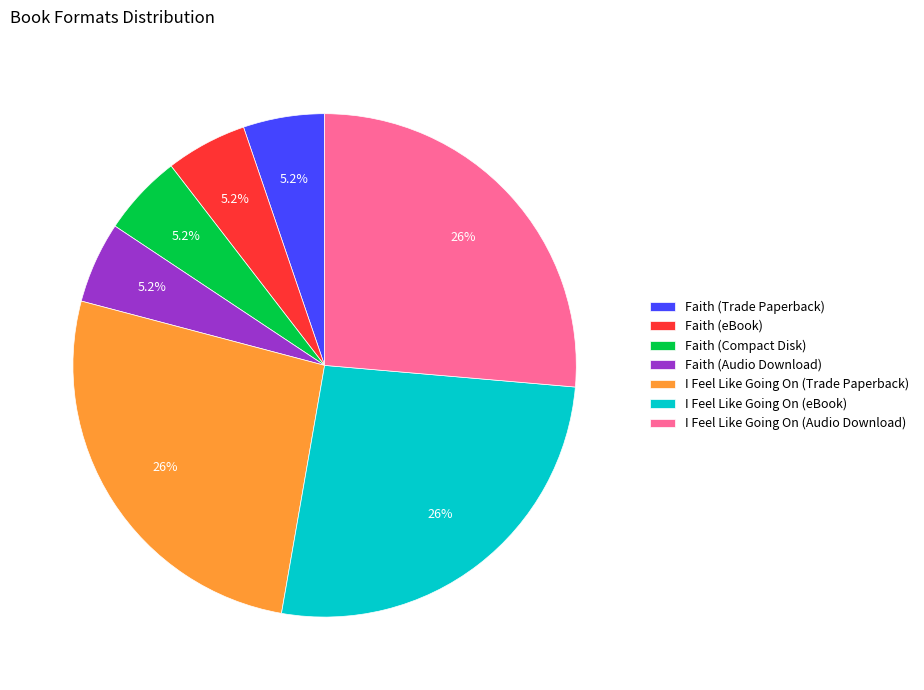

Is the sum of I Feel Like Going On (Trade Paperback) and I Feel Like Going On (eBook) greater than half?

Yes